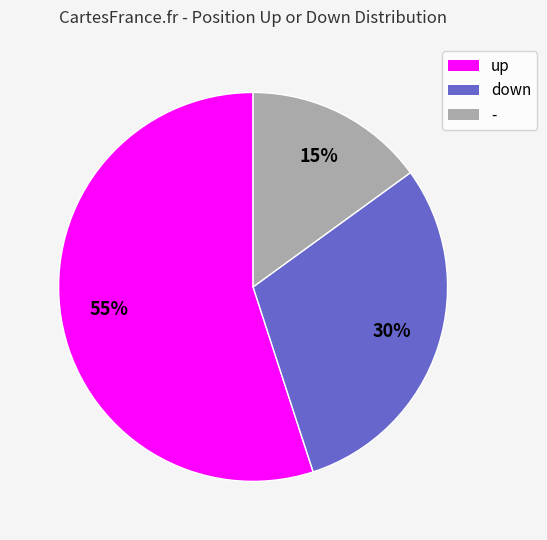

To the nearest percent, what percentage of the pie is up?

55%